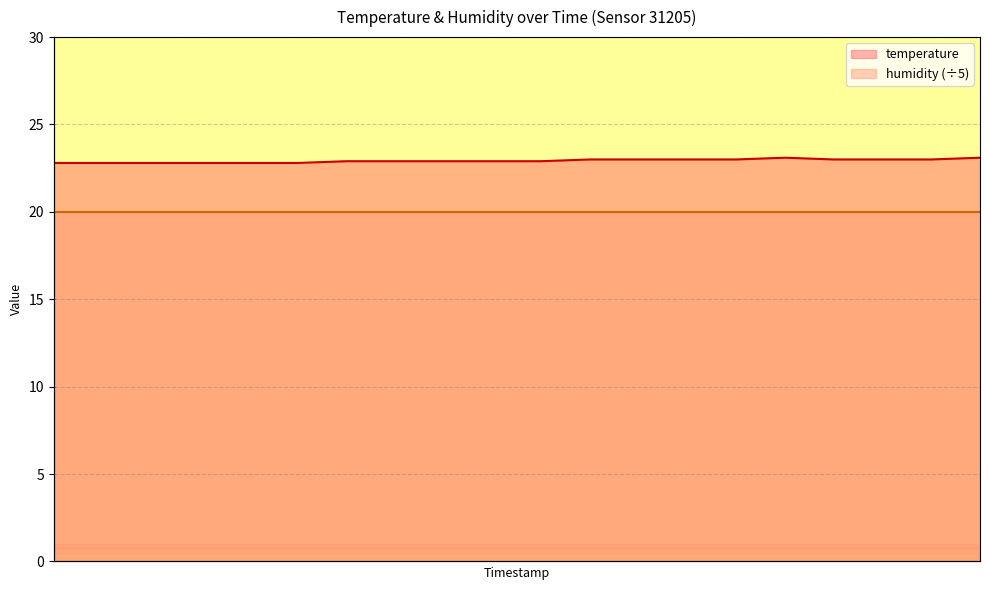

What is the change in value from 00:05 to 00:35?

+0.2